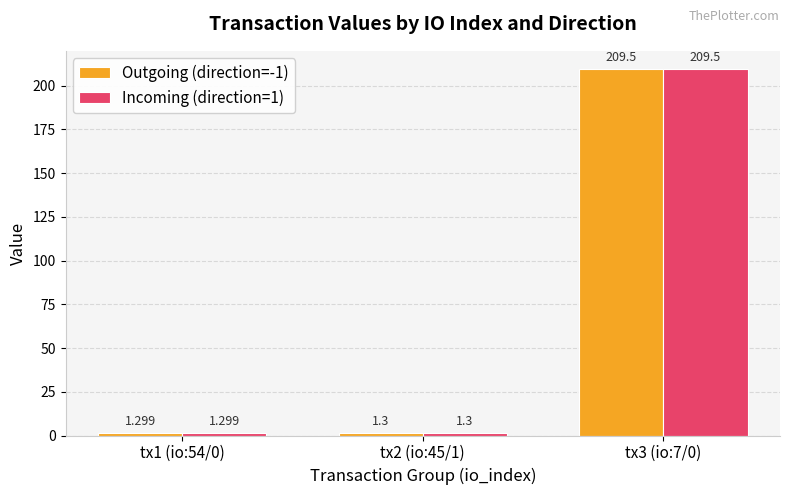

What is the total value across all series at tx2 (io:45/1)?

2.6